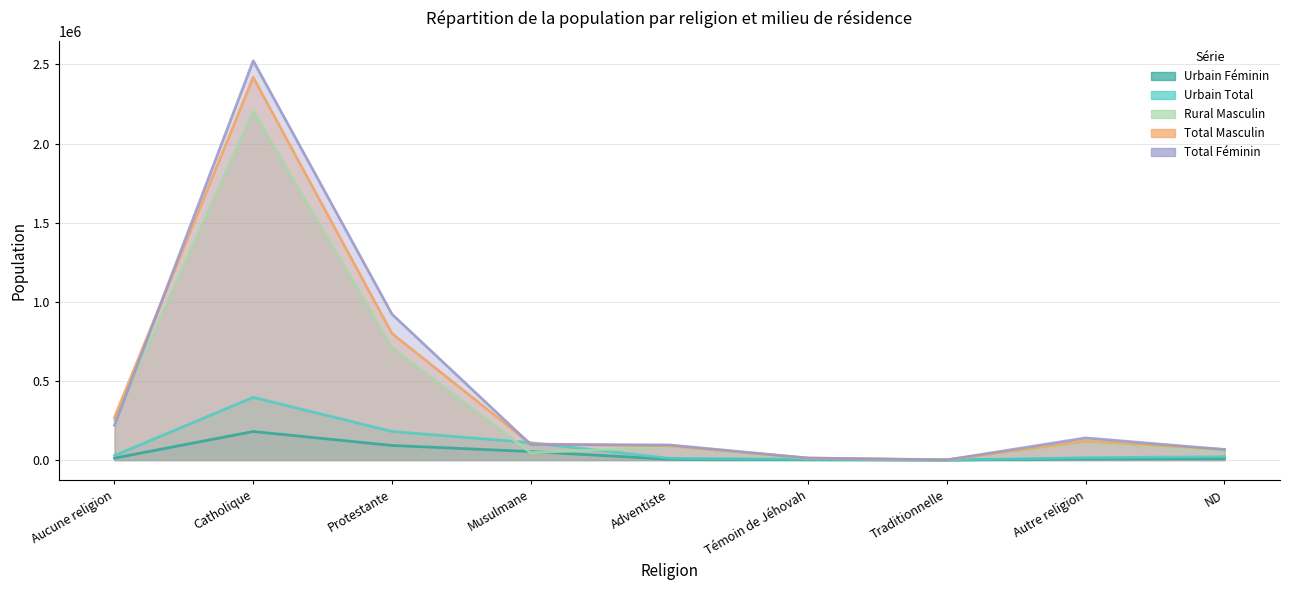

True or false: Total Masculin and Rural Masculin cross at least once.

False